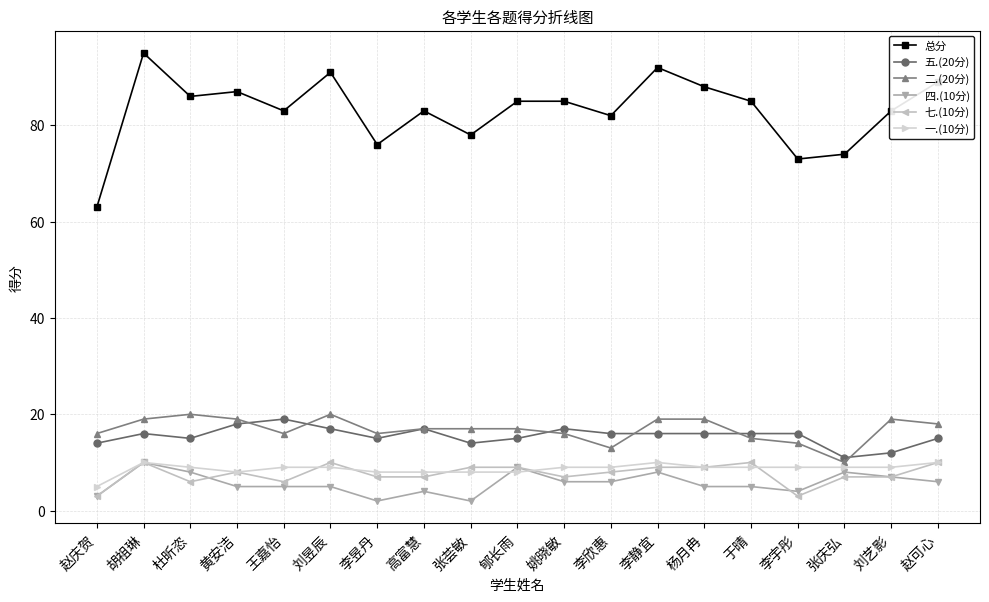

What is the difference between the maximum and minimum values in the 七.(10分) series?

7